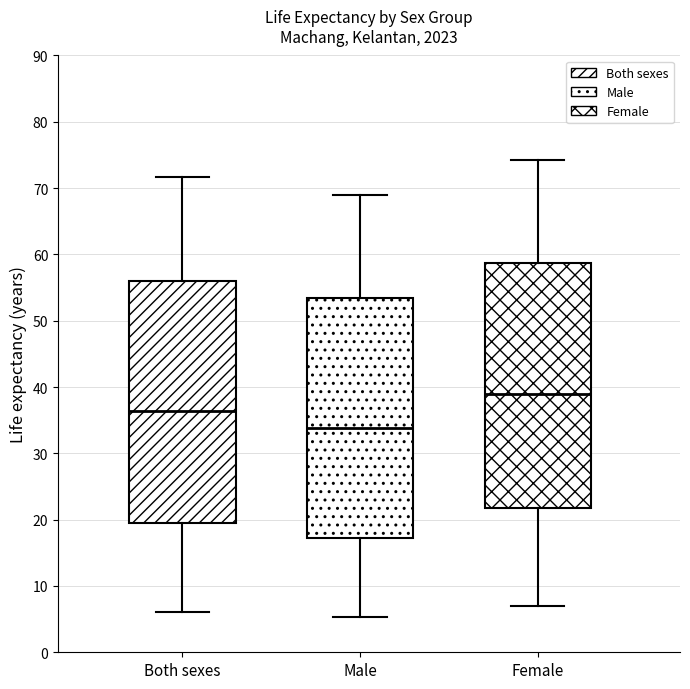

Reading left to right, transcribe this box plot: for each box, give where its median line is, the range the box spans, and where its two whiskers end, as read against the y-axis. The values are not printed on the chart, so give them approximately, as read against the axis.

Both sexes: median 36, box 19 to 56, whiskers 6 to 72
Male: median 34, box 17 to 53, whiskers 5 to 69
Female: median 39, box 22 to 59, whiskers 7 to 74